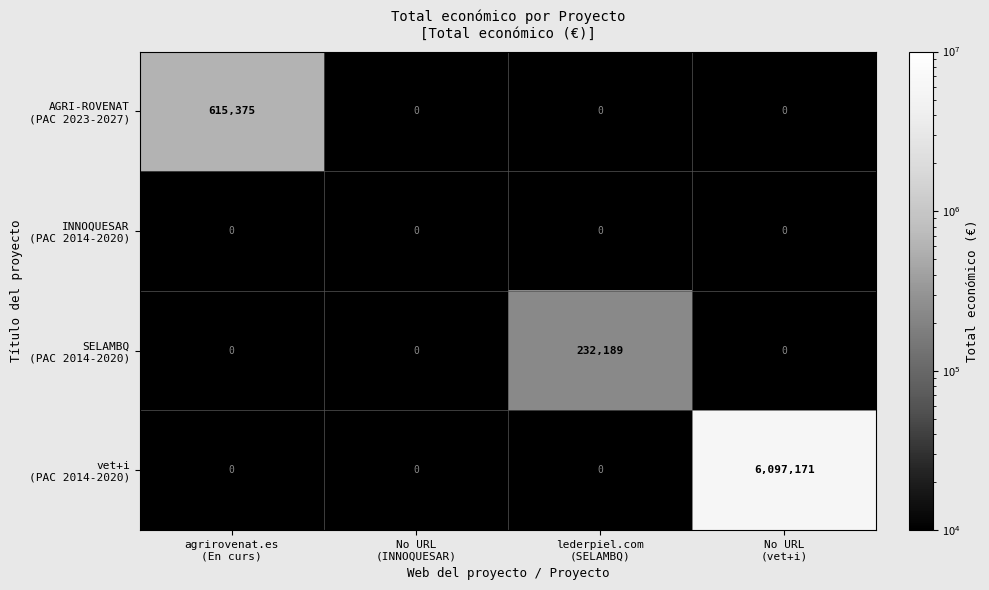

What is the total value across all series at lederpiel.com
(SELAMBQ)?

232189